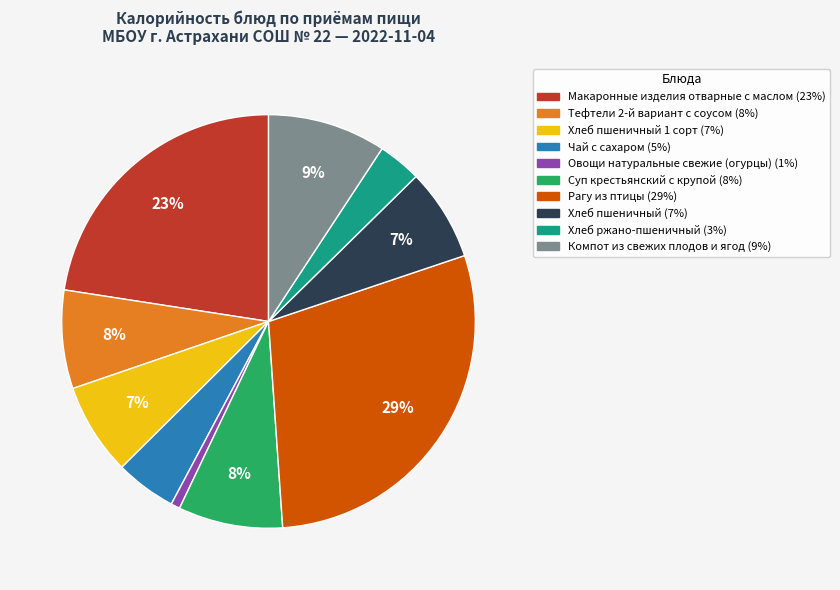

To the nearest percent, what is the difference between the largest and smallest slice percentages?

28%